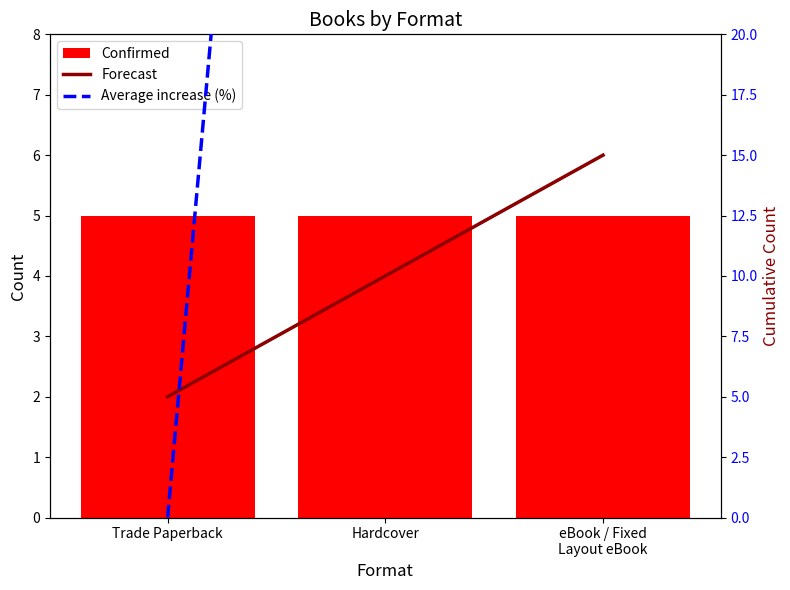

Where does the Forecast series first go above 10?

eBook / Fixed
Layout eBook